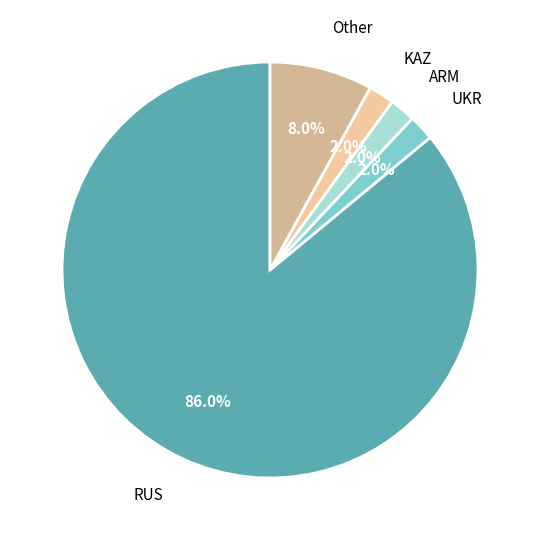

Which category accounts for the majority?

RUS